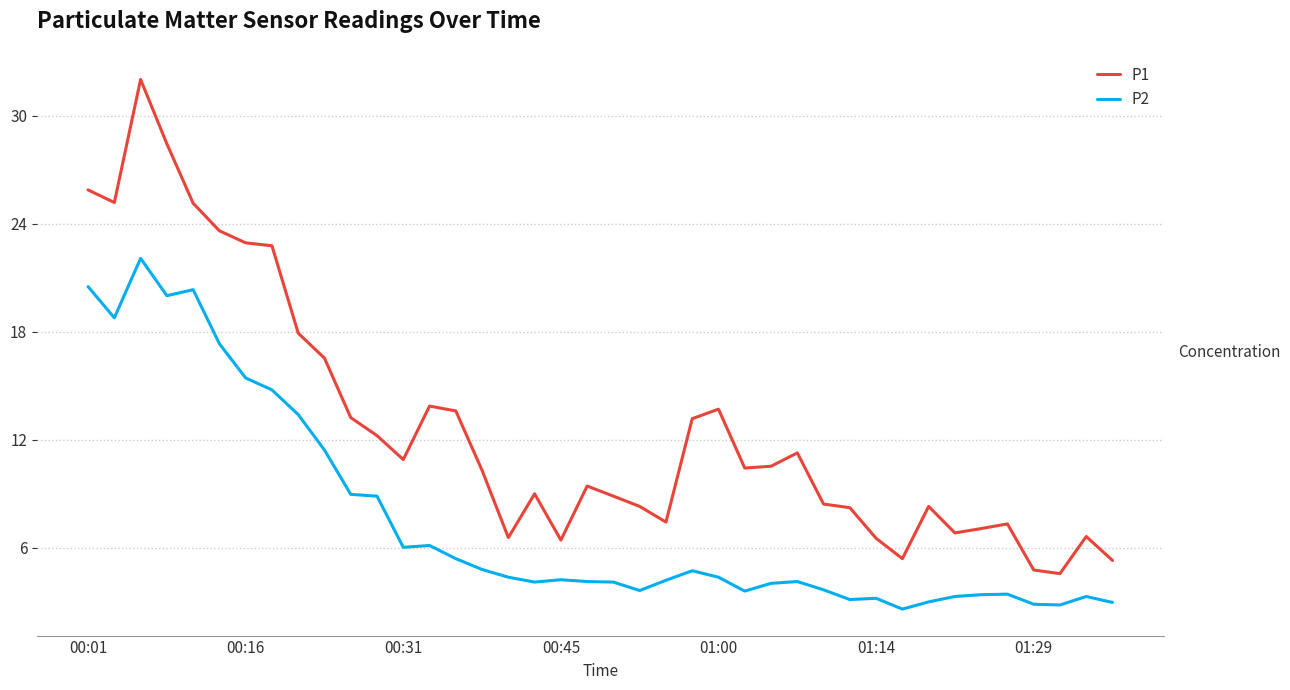

Which series has the largest total across all categories?

P1